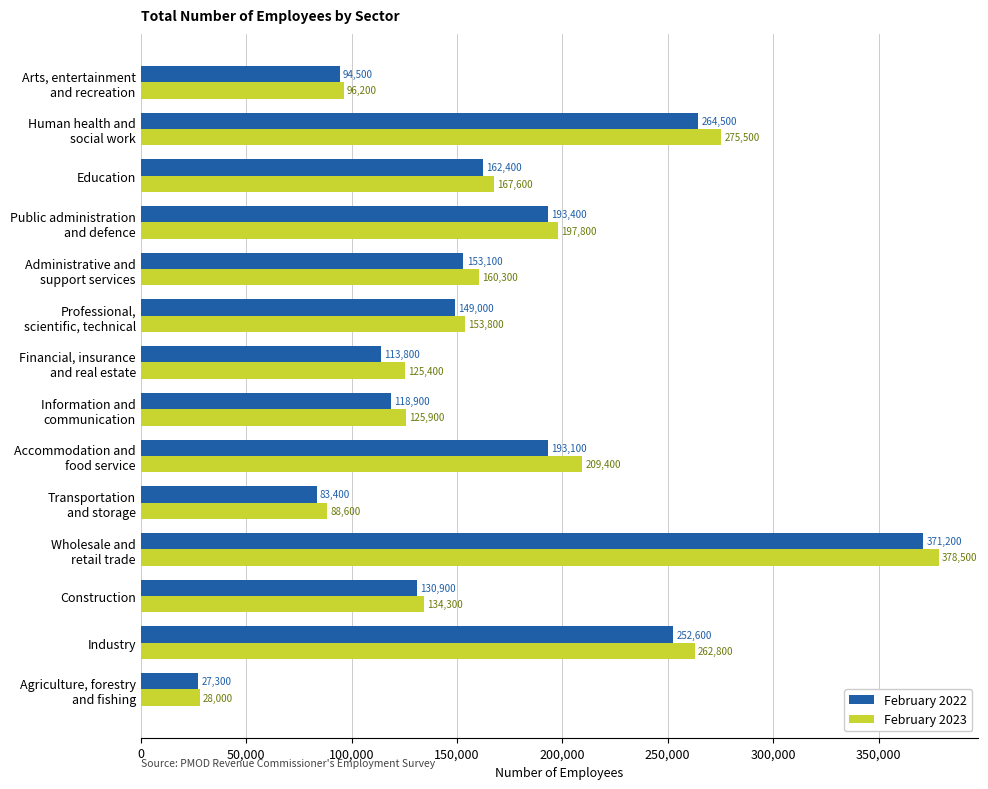

What are all the series names shown in the legend?

February 2022, February 2023